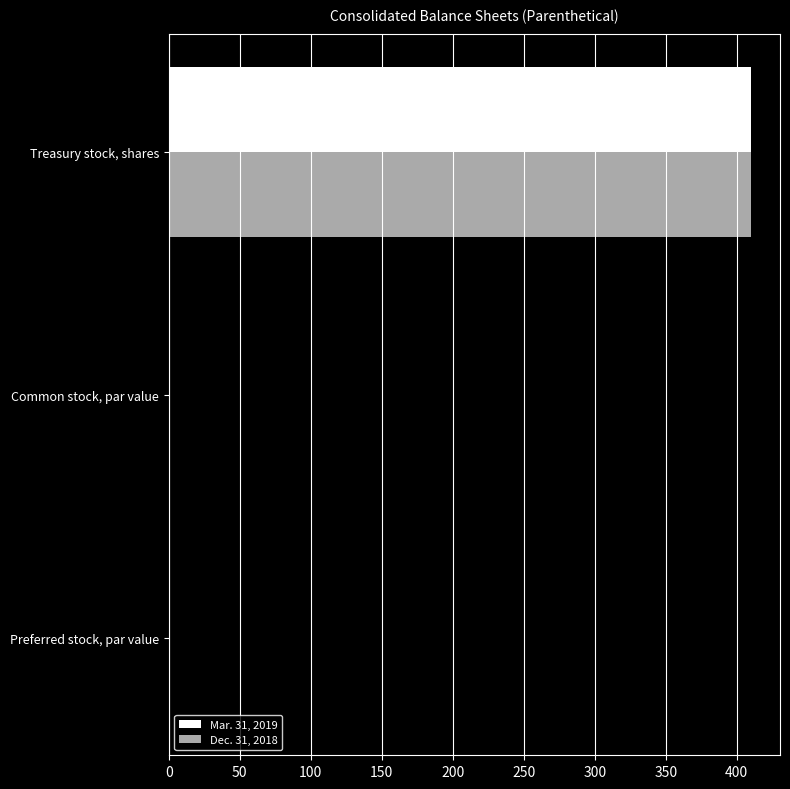

True or false: Mar. 31, 2019 has a value of 99.2 at Treasury stock, shares.

False